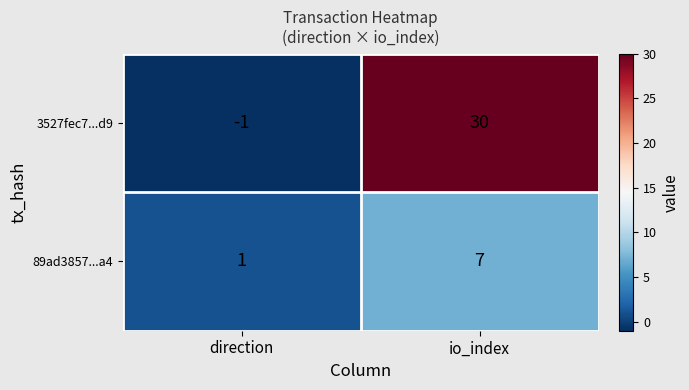

Rank the categories by 3527fec7...d9 value from lowest to highest.

direction, io_index